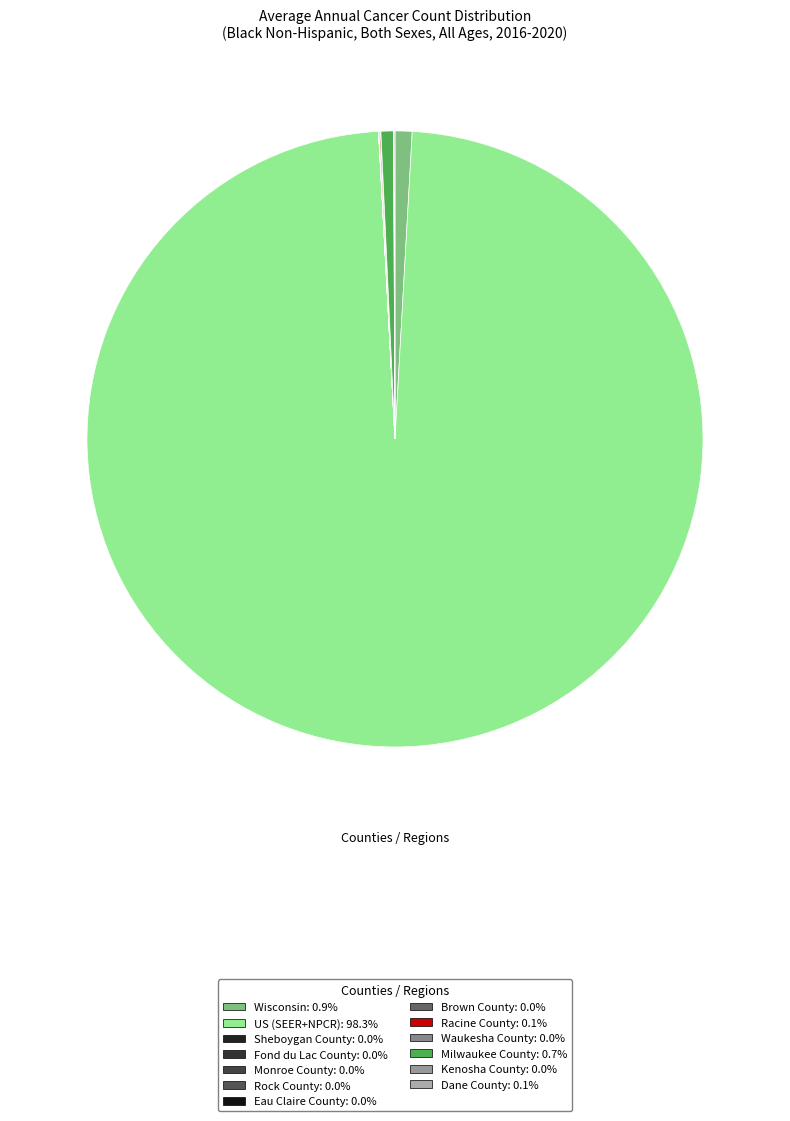

What is the largest slice in the pie chart?

US (SEER+NPCR)